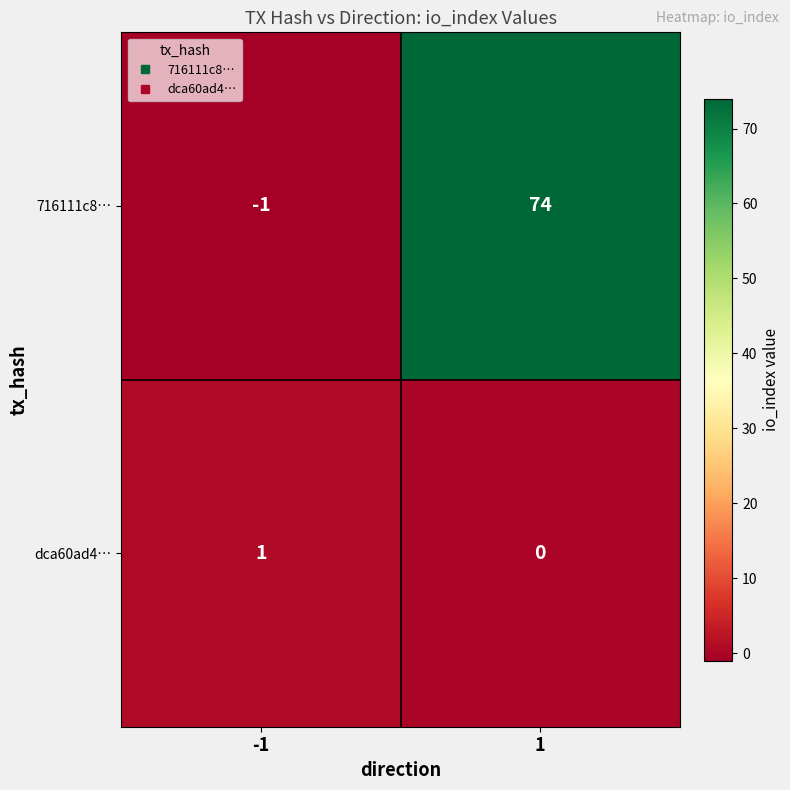

Is it true that 716111c8… equals 0 at -1?

False